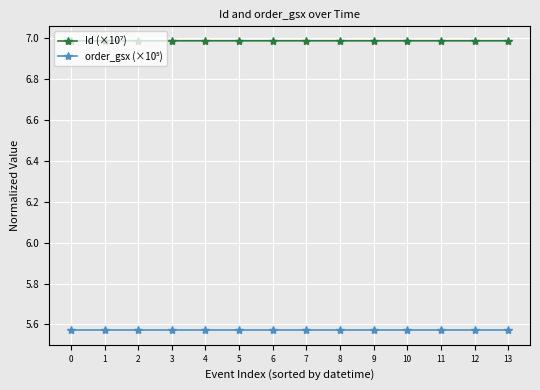

What is the maximum value shown in the chart?

7.0